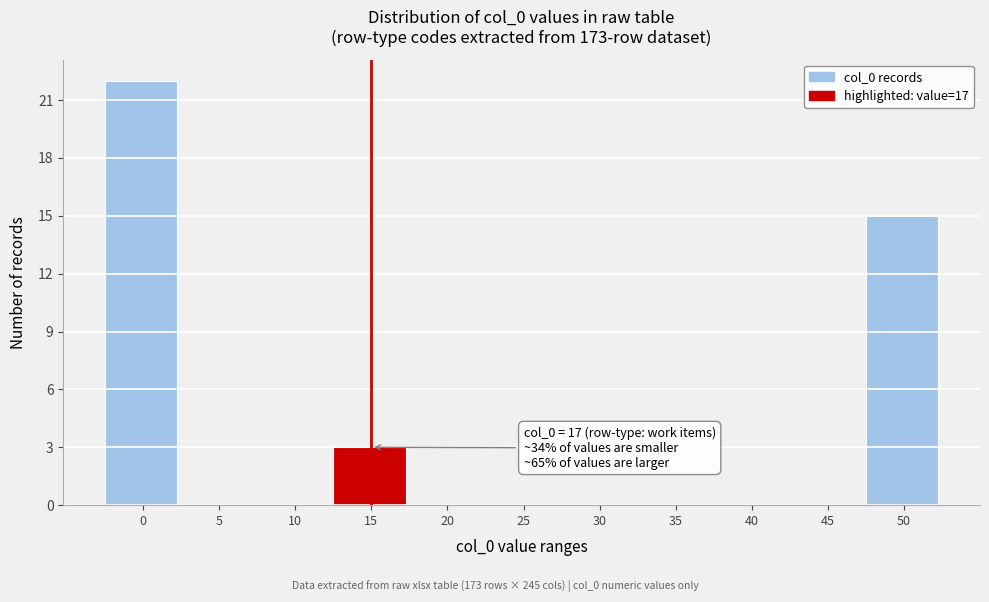

Reading right to left, transcribe all the data shown in this chart.

50=15	45=0	40=0	35=0	30=0	25=0	20=0	15=3	10=0	5=0	0=22